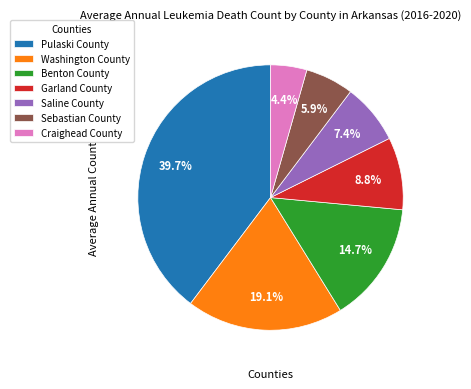

What percentage is the Washington County slice, to the nearest percent?

19%